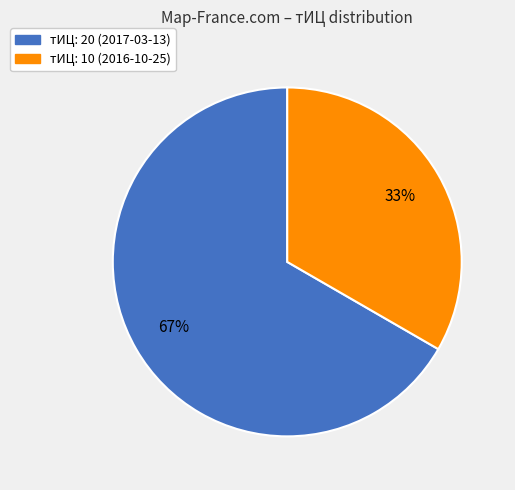

Count the number of slices in the pie.

2